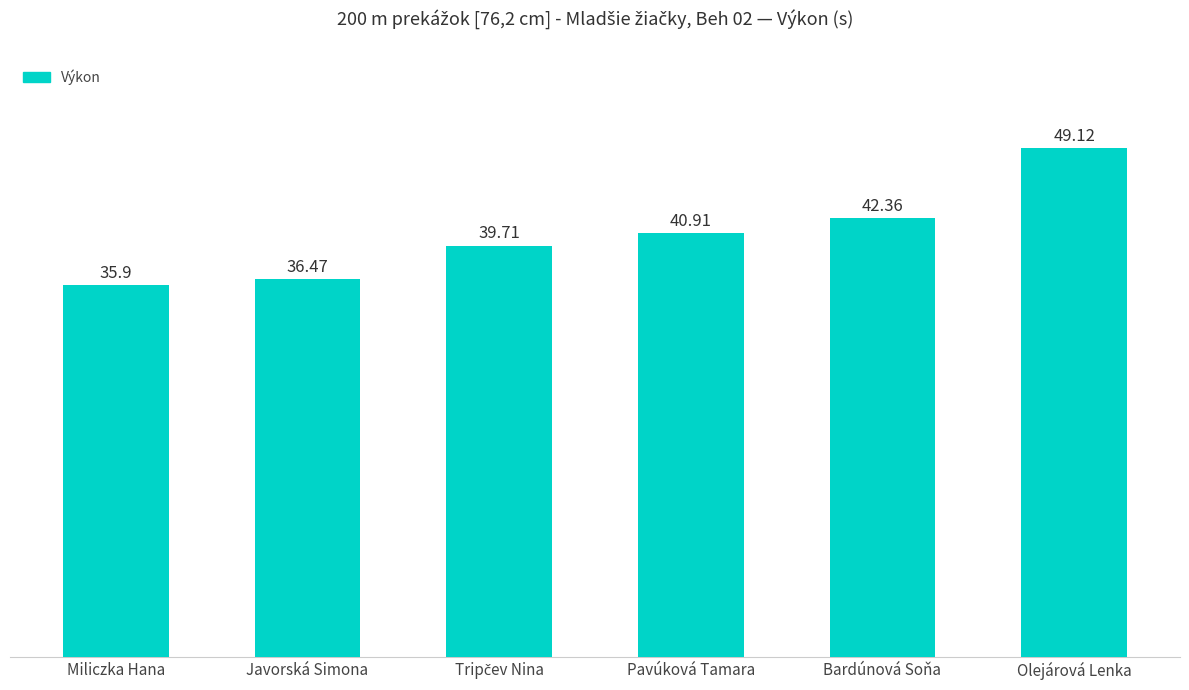

At which category does the chart reach its peak across all series?

Olejárová Lenka